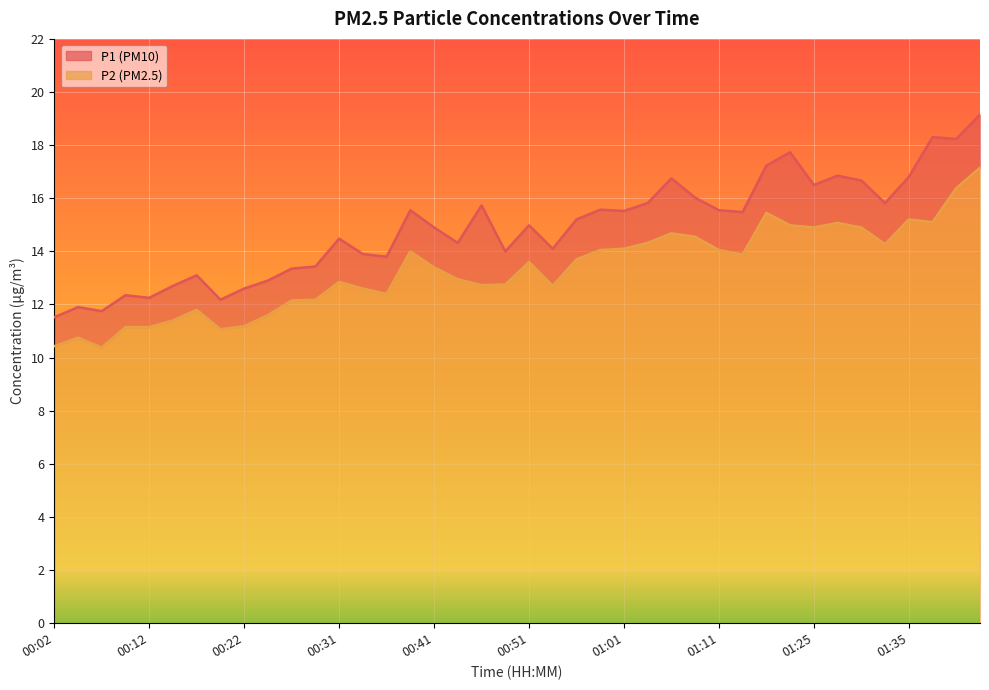

Where does the P1 series first go above 15?

00:39